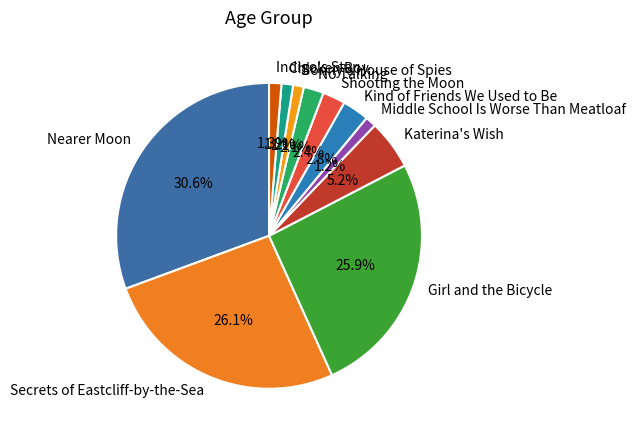

What is the ratio of the value at Kind of Friends We Used to Be to the value at Indigo's Star?

2.2